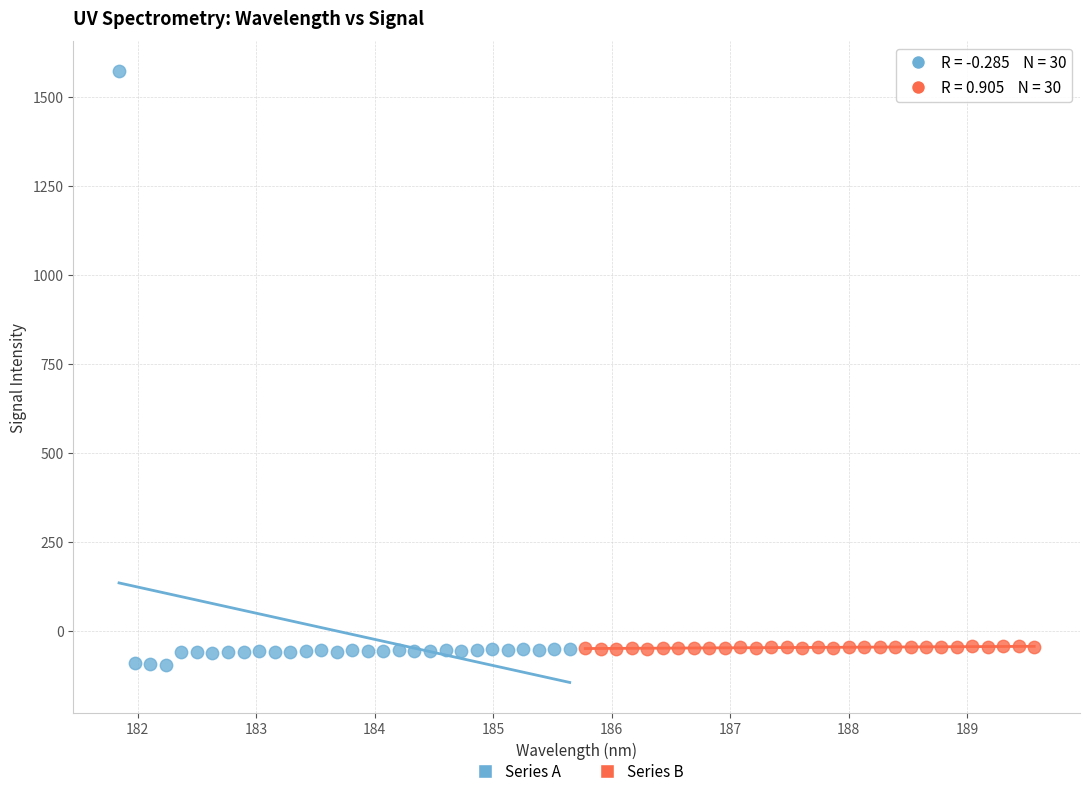

Which series contains the highest Y value?

Series A